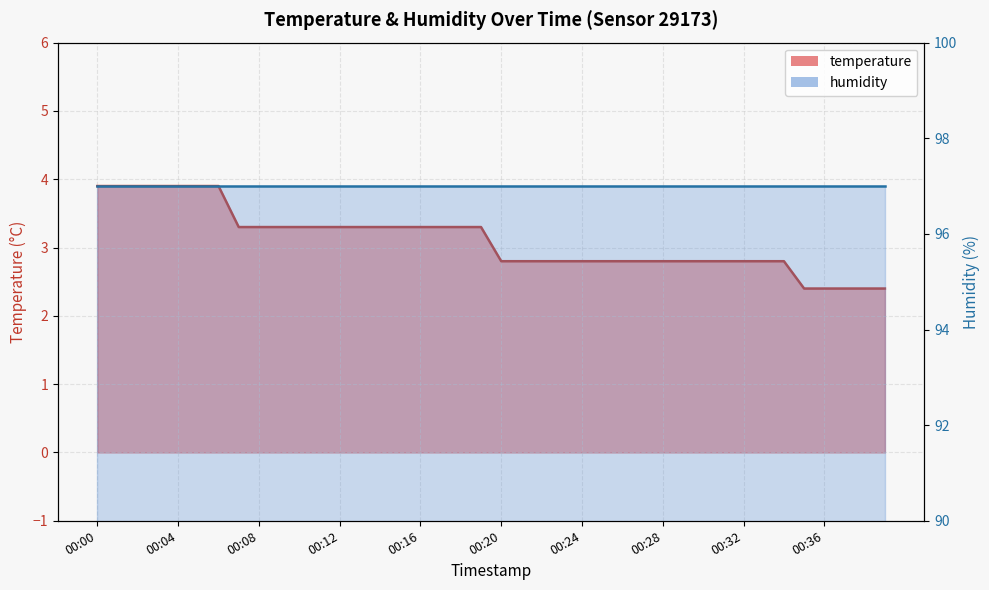

Does the chart display data point markers on the line(s)?

No